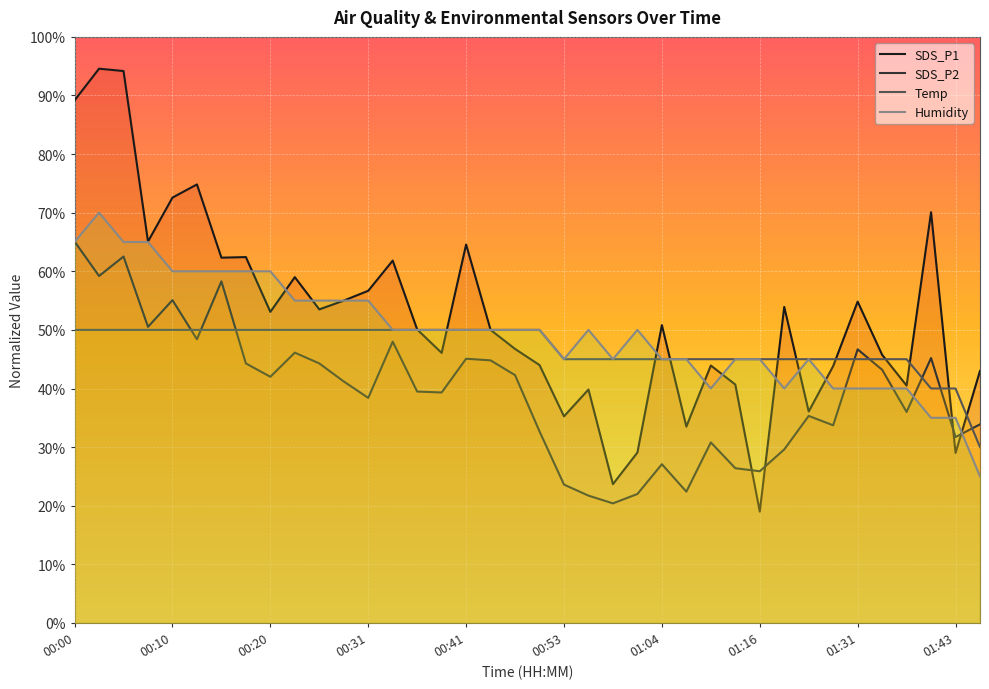

How many categories are shown in the chart?

38